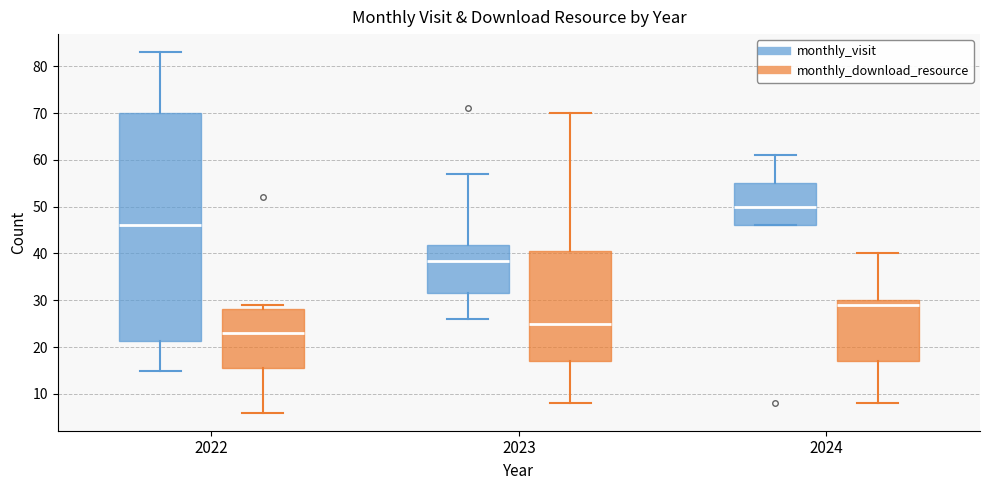

Reading left to right, transcribe this box plot: for each box, give where its median line is, the range the box spans, and where its two whiskers end, as read against the y-axis. The values are not printed on the chart, so give them approximately, as read against the axis.

2022 (monthly_visit): median 46, box 21 to 70, whiskers 15 to 83
2022 (monthly_download_resource): median 23, box 16 to 28, whiskers 6 to 29
2023 (monthly_visit): median 39, box 32 to 42, whiskers 26 to 57
2023 (monthly_download_resource): median 25, box 17 to 41, whiskers 8 to 70
2024 (monthly_visit): median 50, box 46 to 55, whiskers 46 to 61
2024 (monthly_download_resource): median 29, box 17 to 30, whiskers 8 to 40